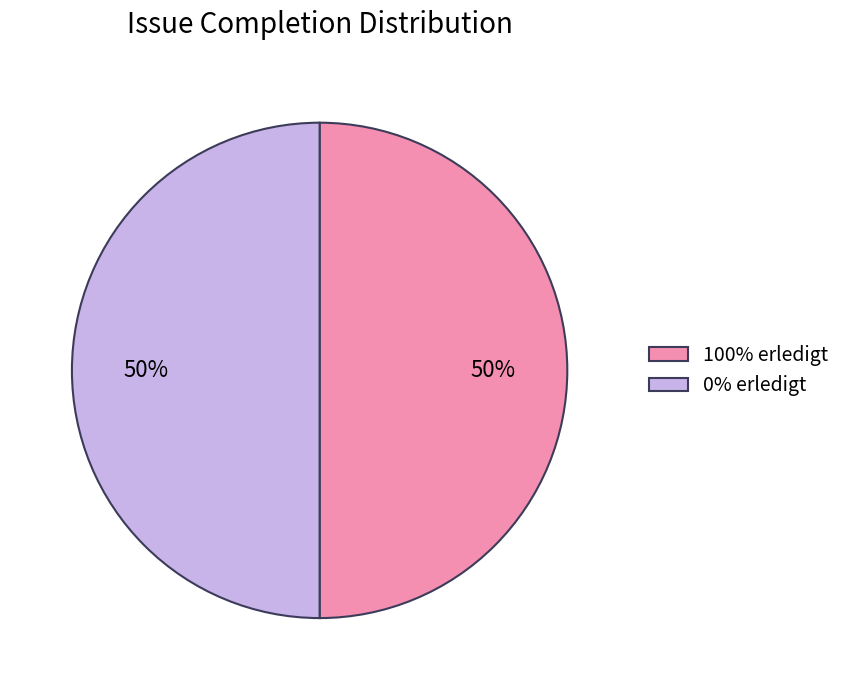

How many slices are in this pie chart?

2